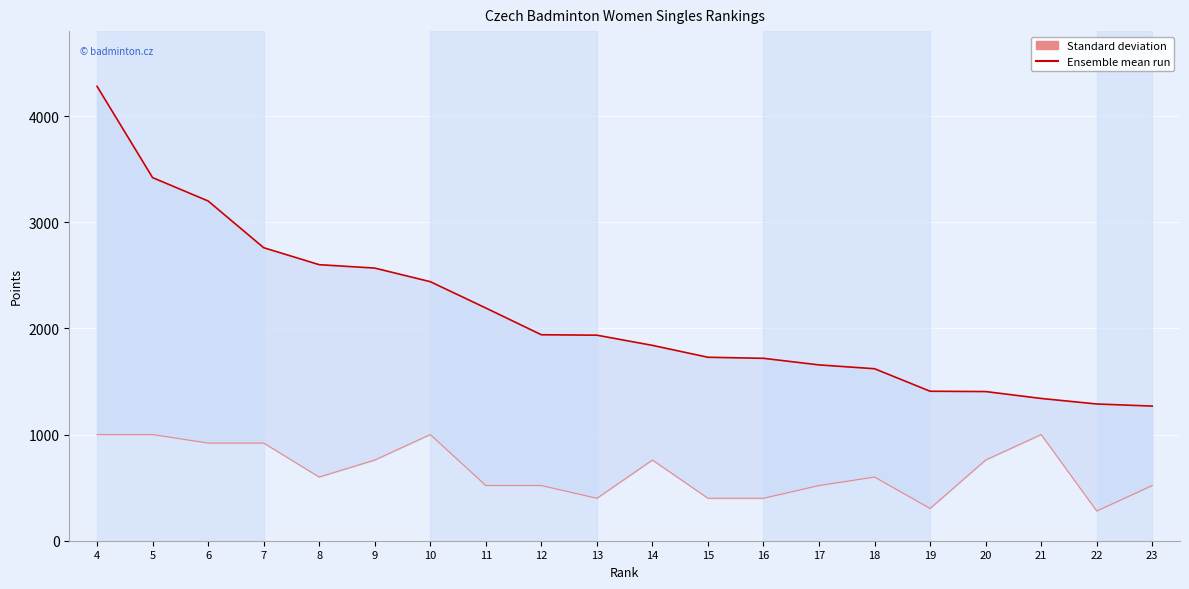

How many values are below 1936?

10